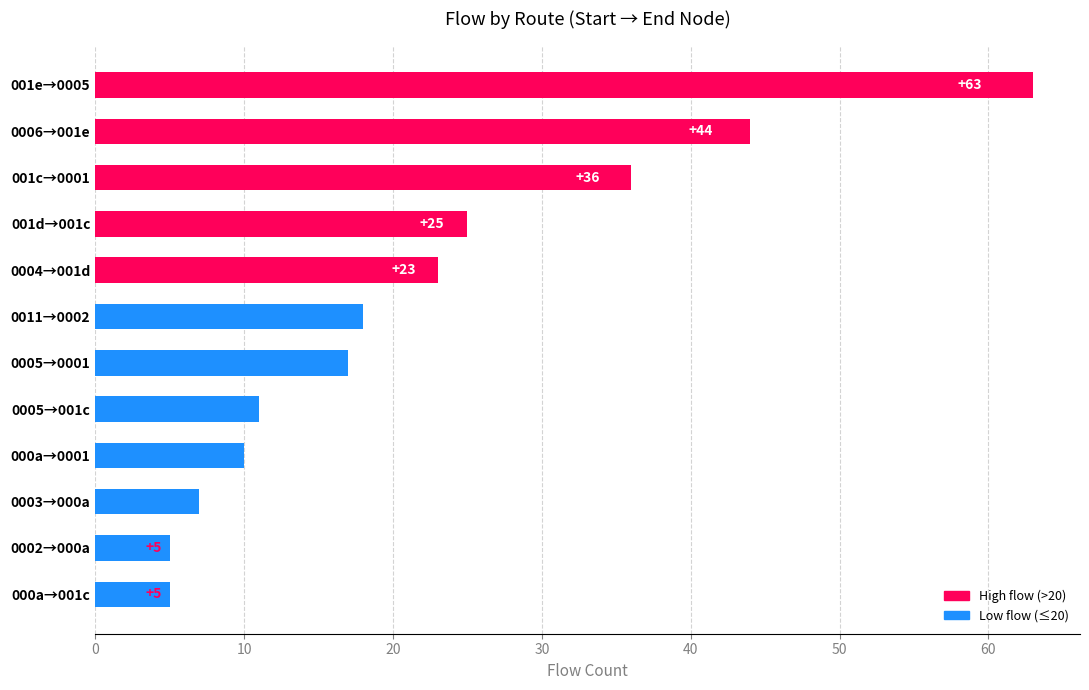

What is the sum of all values?

264